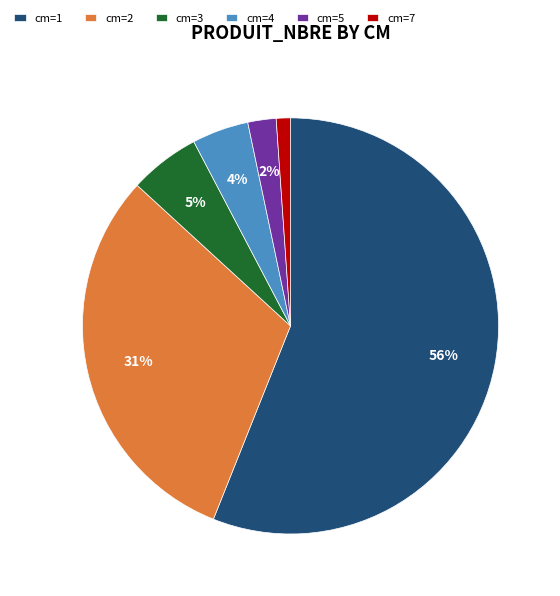

What is the ratio of the value at cm=1 to the value at cm=2?

1.8